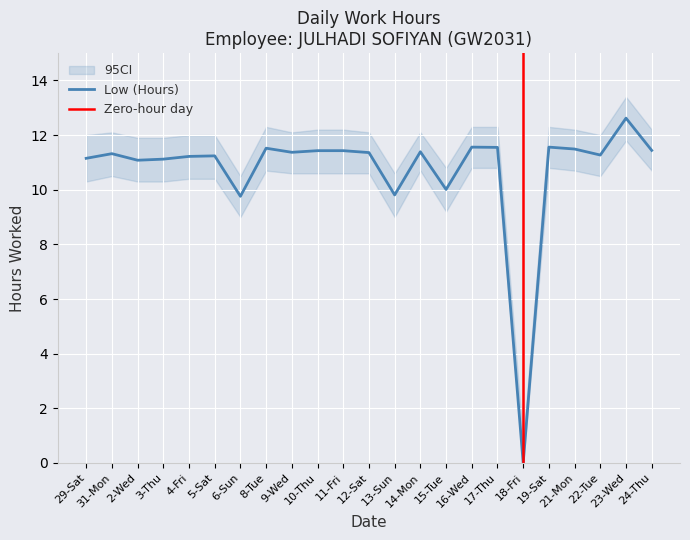

What is the label of the 5th point from the left?

4-Fri